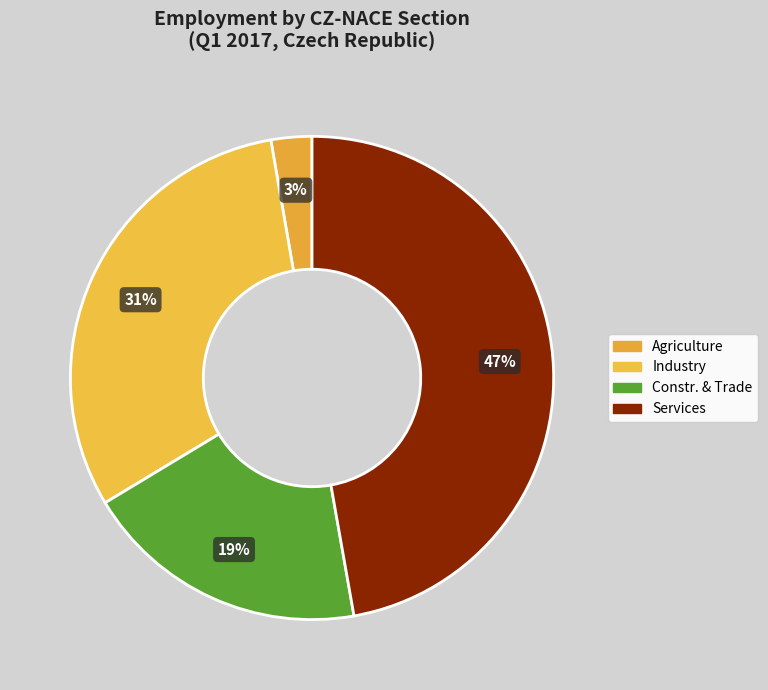

How many segments does this pie chart have?

4